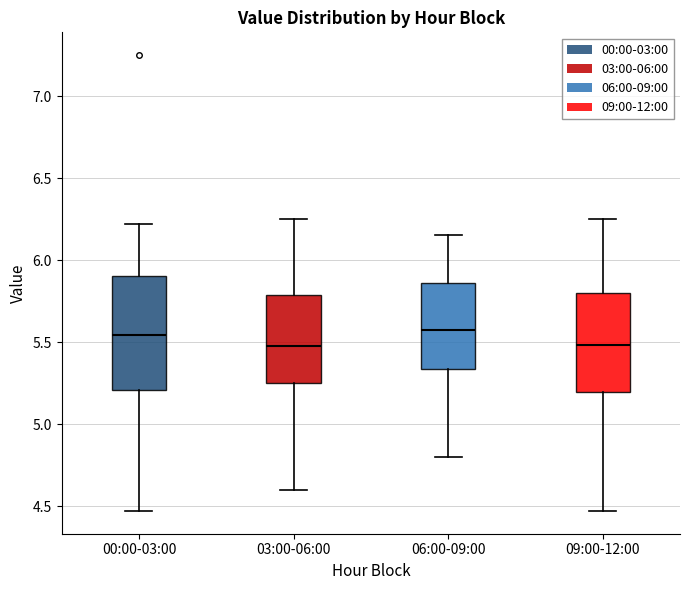

Which box is the tallest, from its lower edge to its upper edge?

00:00-03:00